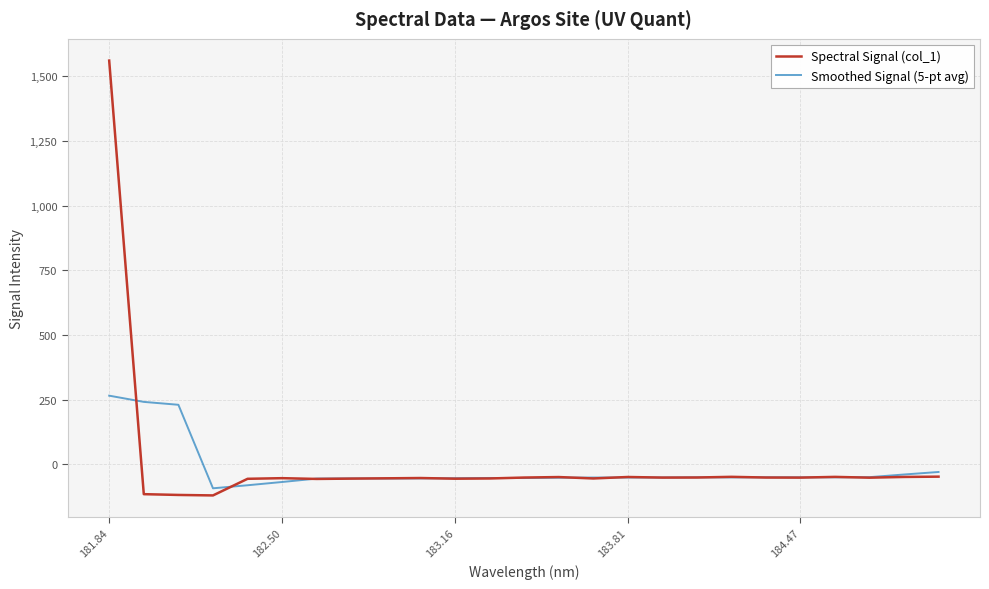

List the series in order of their peak value, highest first.

Spectral Signal (col_1), Smoothed Signal (5-pt avg)